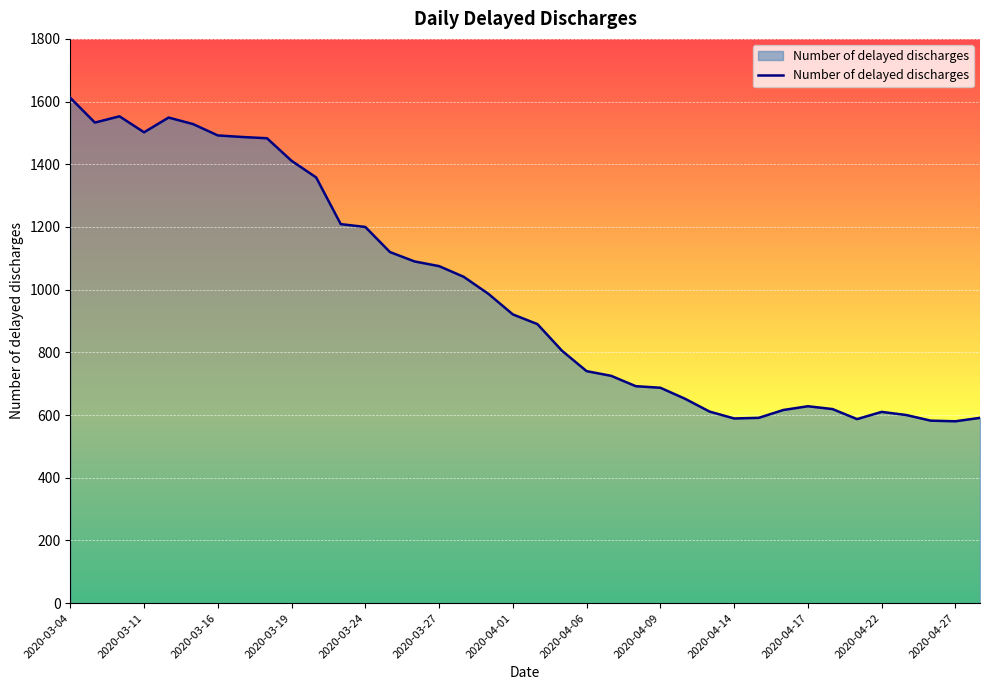

What is the minimum value shown in the chart?

580